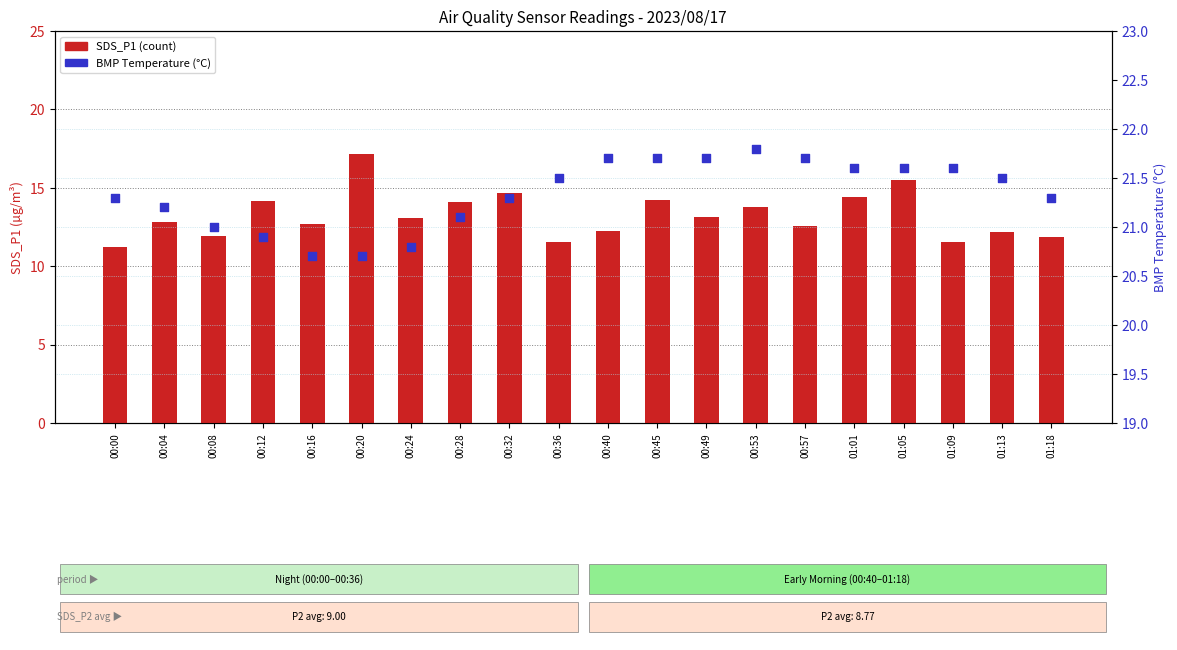

Is the value of BMP_temperature at 00:53 greater than the value of SDS_P1 at 01:13?

Yes